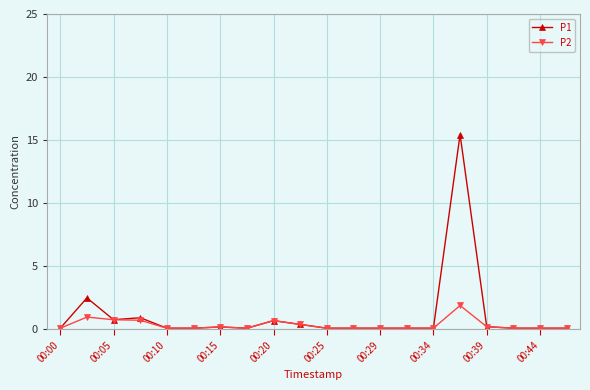

List the series in order of their peak value, lowest first.

P2, P1